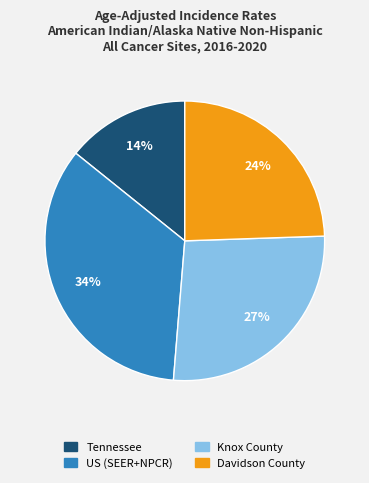

The Knox County slice represents 27% of the pie. True or false?

True